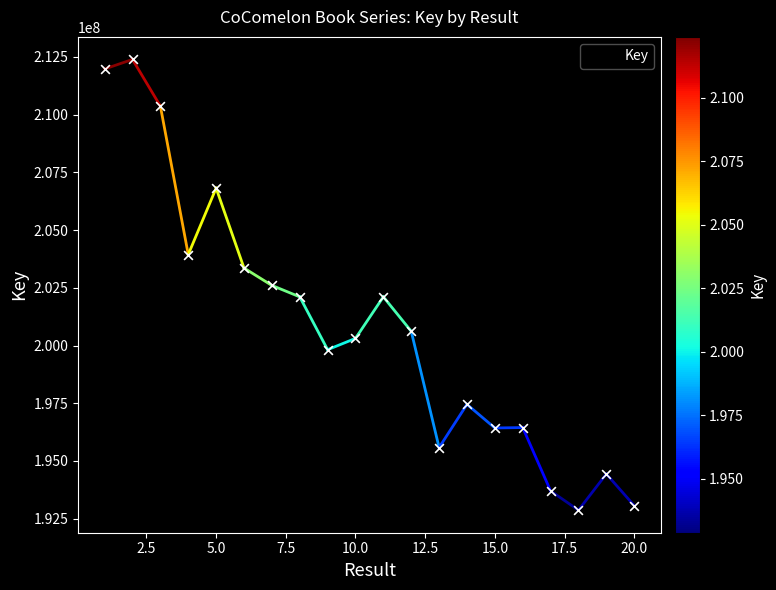

What is the difference between the maximum and minimum values?

19525941